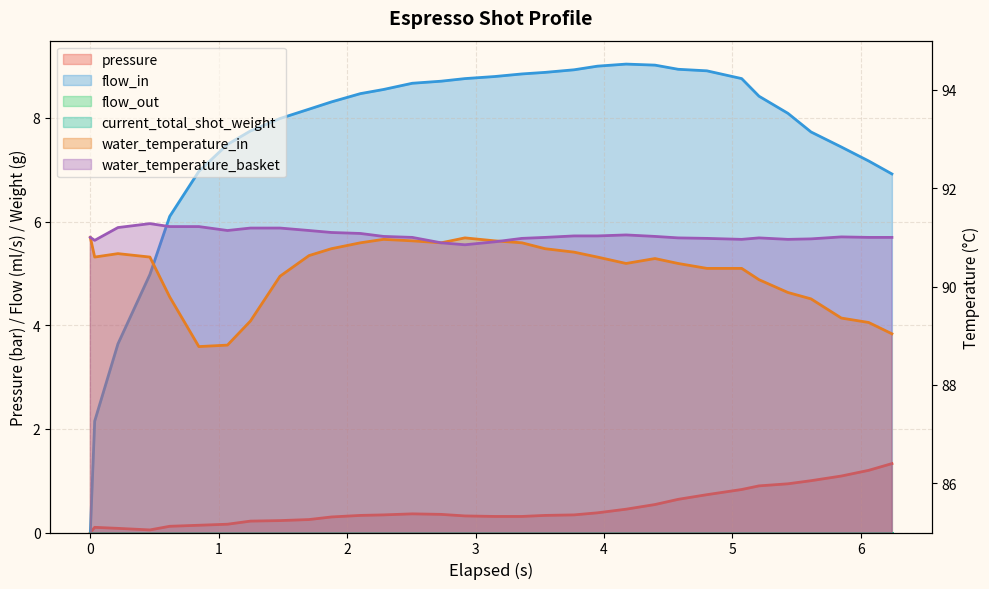

Reading left to right, transcribe all the data shown in this chart.

pressure: 0.0	0.1	0.1	0.1	0.1	0.1	0.2	0.2	0.2	0.2	0.3	0.3	0.3	0.4	0.3	0.3	0.3	0.3	0.3	0.3	0.4	0.5	0.5	0.6	0.7	0.8	0.9	0.9	1.0	1.1	1.2	1.3
flow_in: 0.0	2.1	3.6	5.0	6.1	7.0	7.5	7.8	8.0	8.2	8.3	8.5	8.6	8.7	8.7	8.8	8.8	8.8	8.9	8.9	9.0	9.0	9.0	8.9	8.9	8.8	8.4	8.1	7.7	7.4	7.2	6.9
water_temperature_in: 91.0	90.6	90.7	90.6	89.8	88.8	88.8	89.3	90.2	90.6	90.8	90.9	91.0	90.9	90.9	91.0	90.9	90.9	90.8	90.7	90.6	90.5	90.6	90.5	90.4	90.4	90.1	89.9	89.8	89.4	89.3	89.0
water_temperature_basket: 91.0	90.9	91.2	91.3	91.2	91.2	91.1	91.2	91.2	91.1	91.1	91.1	91.0	91.0	90.9	90.8	90.9	91.0	91.0	91.0	91.0	91.0	91.0	91.0	91.0	91.0	91.0	91.0	91.0	91.0	91.0	91.0